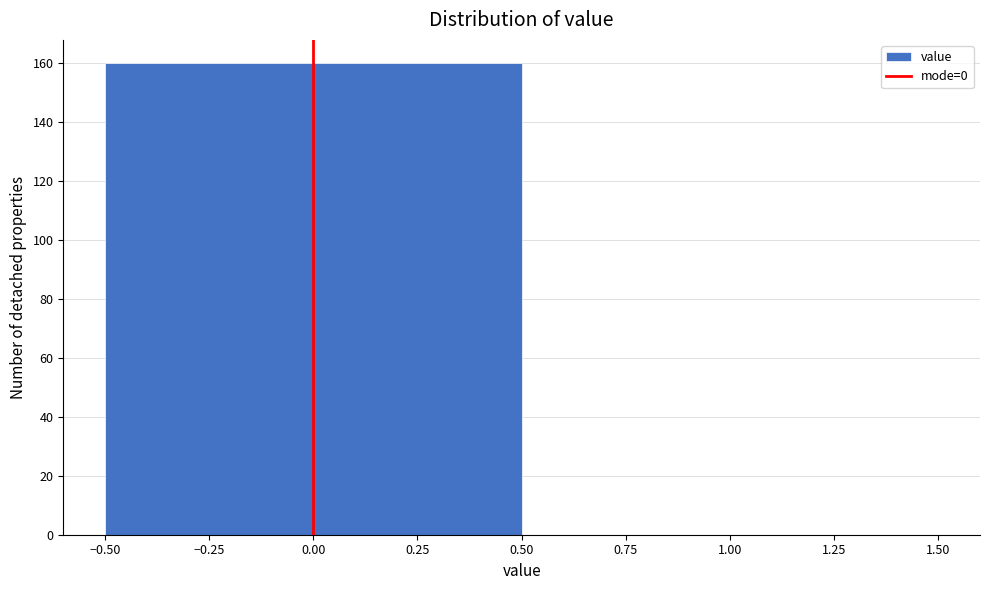

Reading left to right, transcribe this chart: for each bar, give the range it covers on the x-axis and its height. The values are not printed on the chart, so give them approximately, as read against the axis.

-0.50 to 0.50: 160
0.50 to 1.50: 0